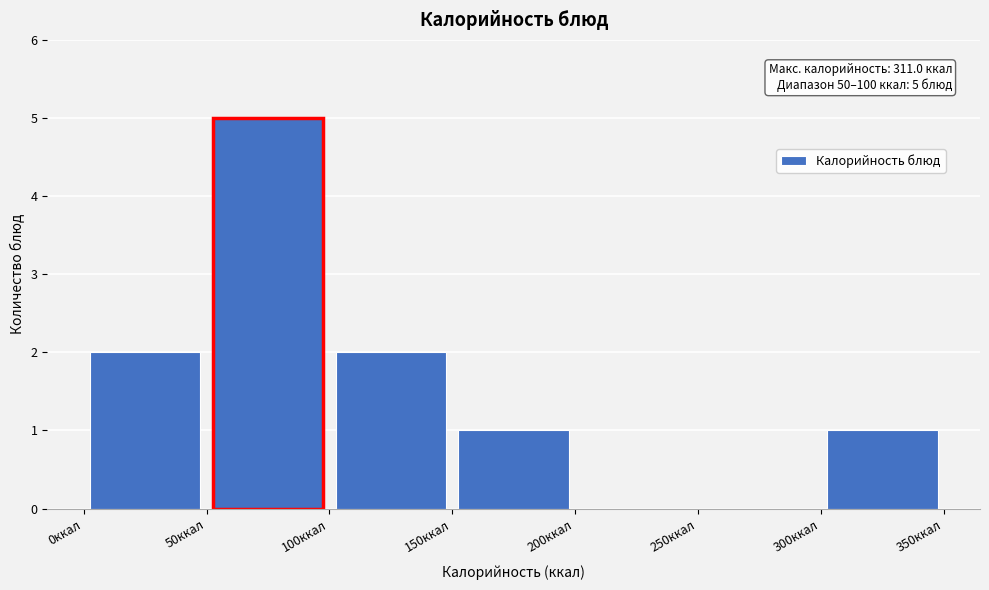

Over which range of the x-axis is the bar tallest?

50 to 100